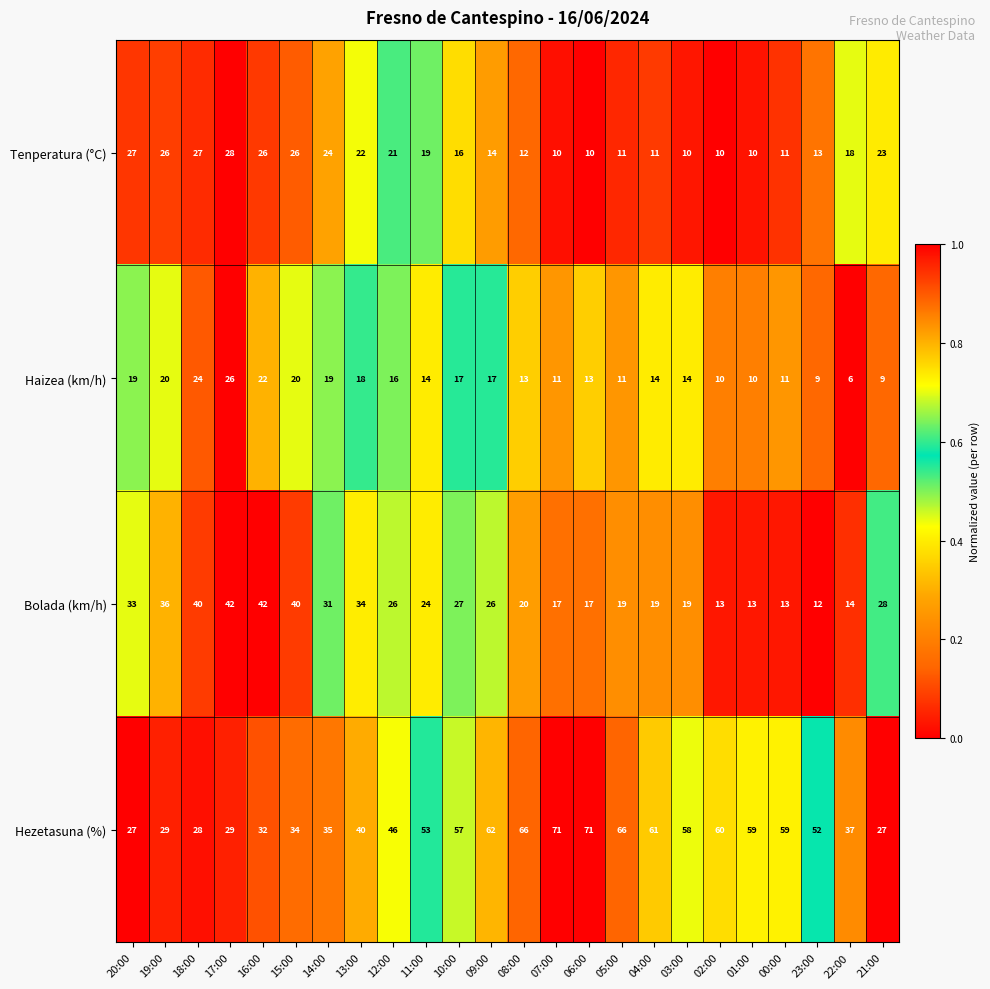

At which category is the sum across all series the highest?

17:00